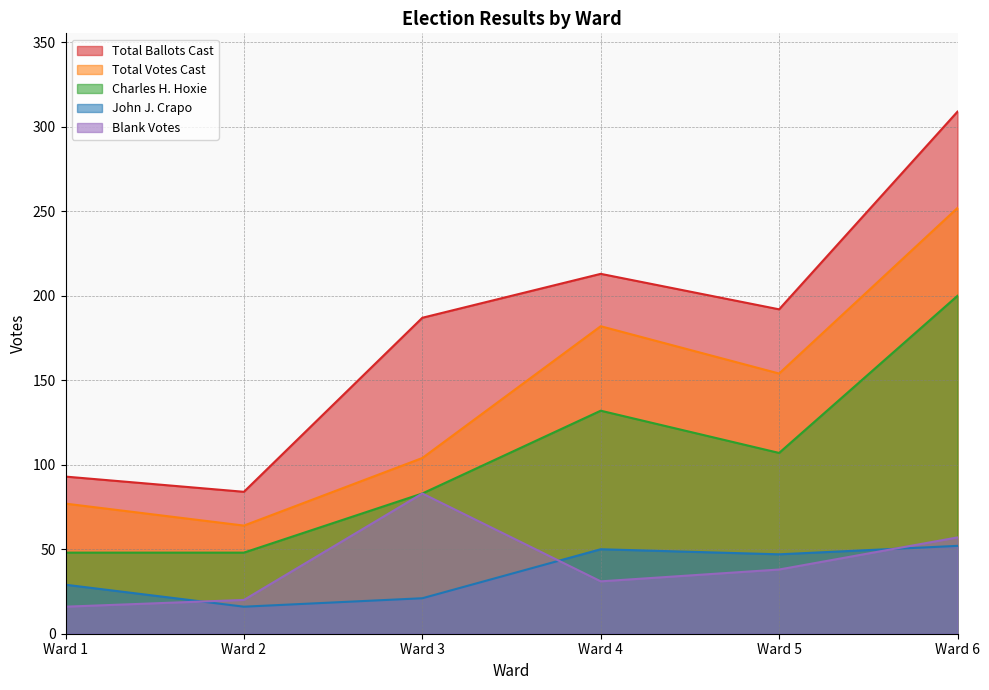

Rank the categories by Blank Votes value from highest to lowest.

Ward 3, Ward 6, Ward 5, Ward 4, Ward 2, Ward 1